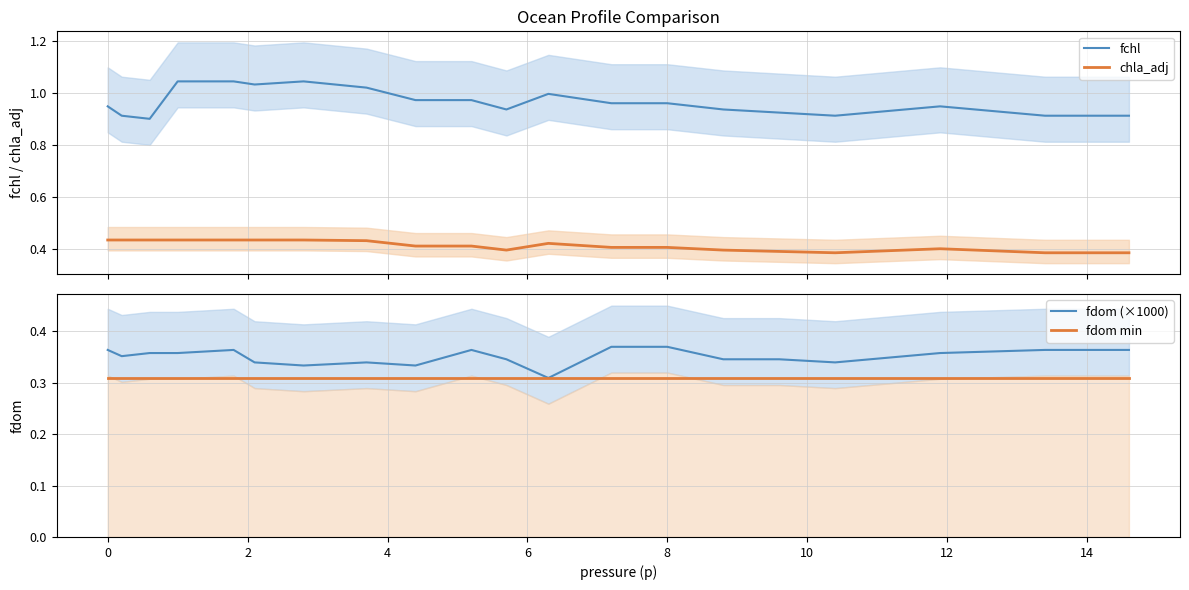

What is the greatest value displayed?

1.0